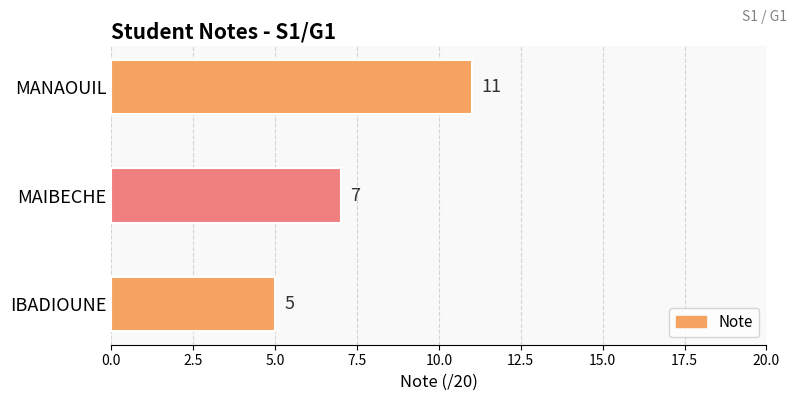

Reading bottom to top, transcribe all the data shown in this chart.

5	7	11